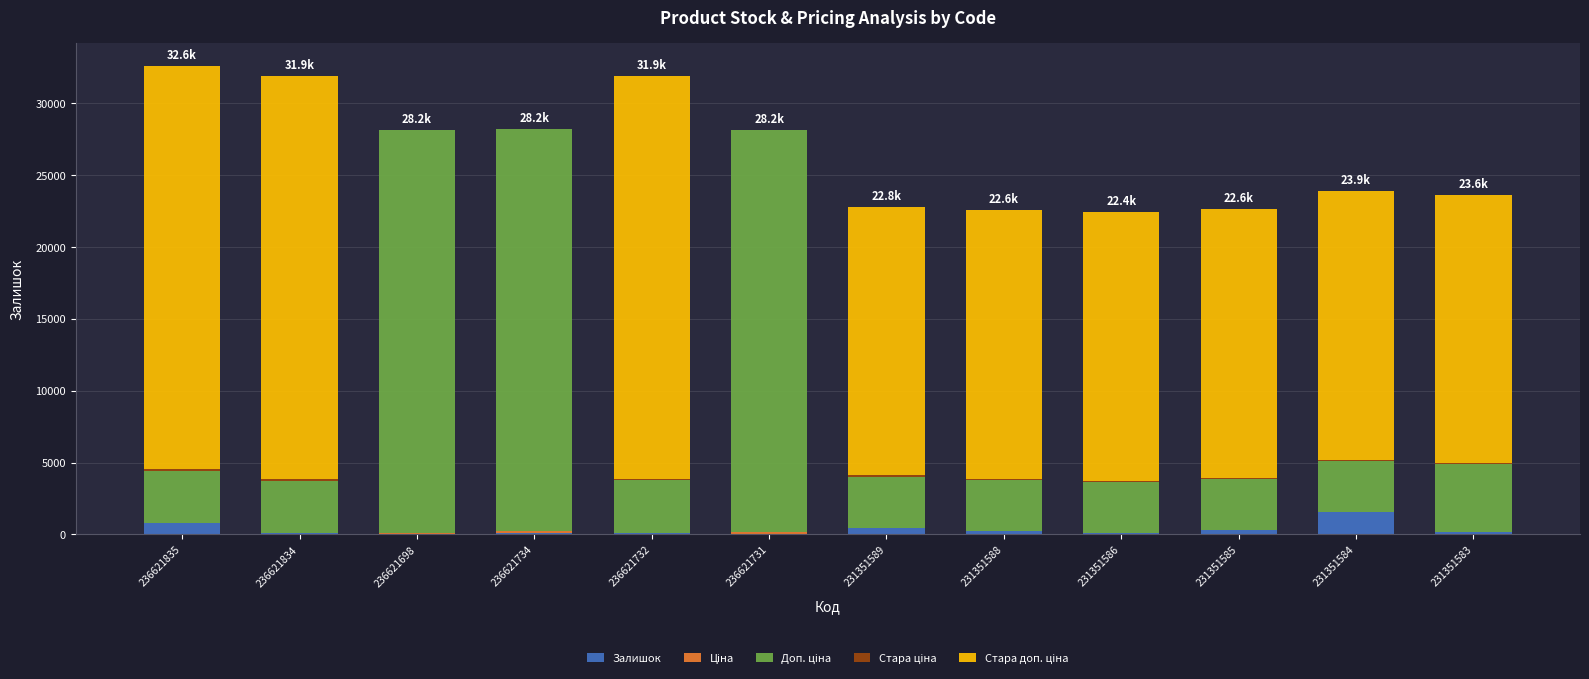

What is the maximum value for Залишок?

1545.0